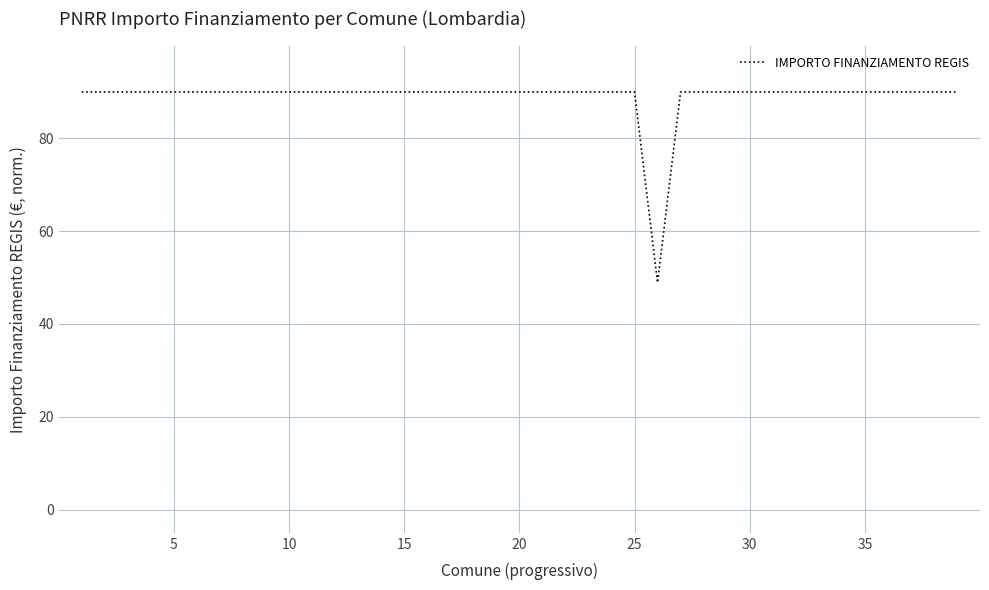

What is the minimum value shown in the chart?

48.9